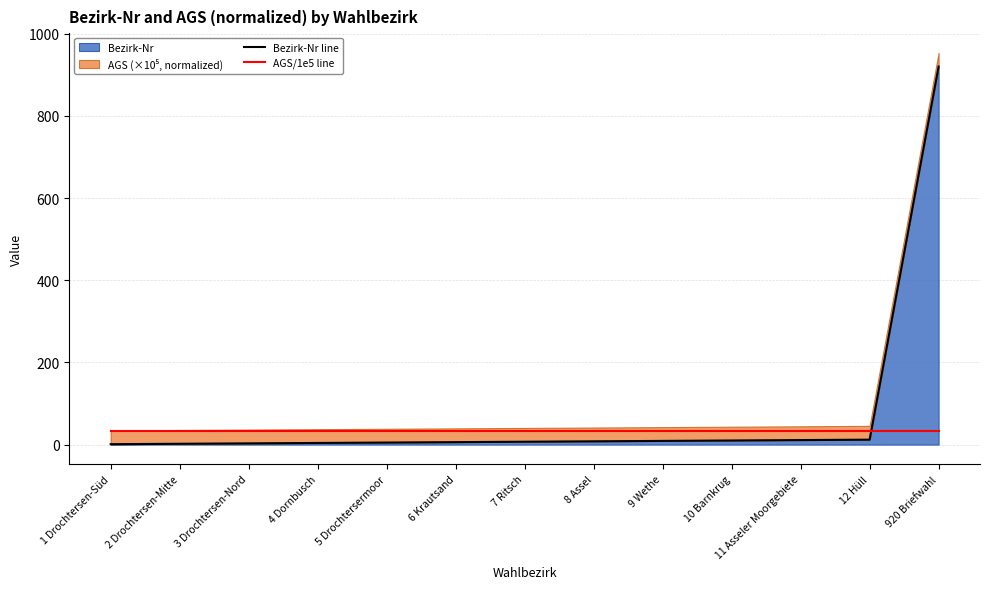

Reading left to right, list all the values displayed in this chart.

Bezirk-Nr line: 1.0	2.0	3.0	4.0	5.0	6.0	7.0	8.0	9.0	10.0	11.0	12.0	920.0
AGS/1e5 line: 33.6	33.6	33.6	33.6	33.6	33.6	33.6	33.6	33.6	33.6	33.6	33.6	33.6